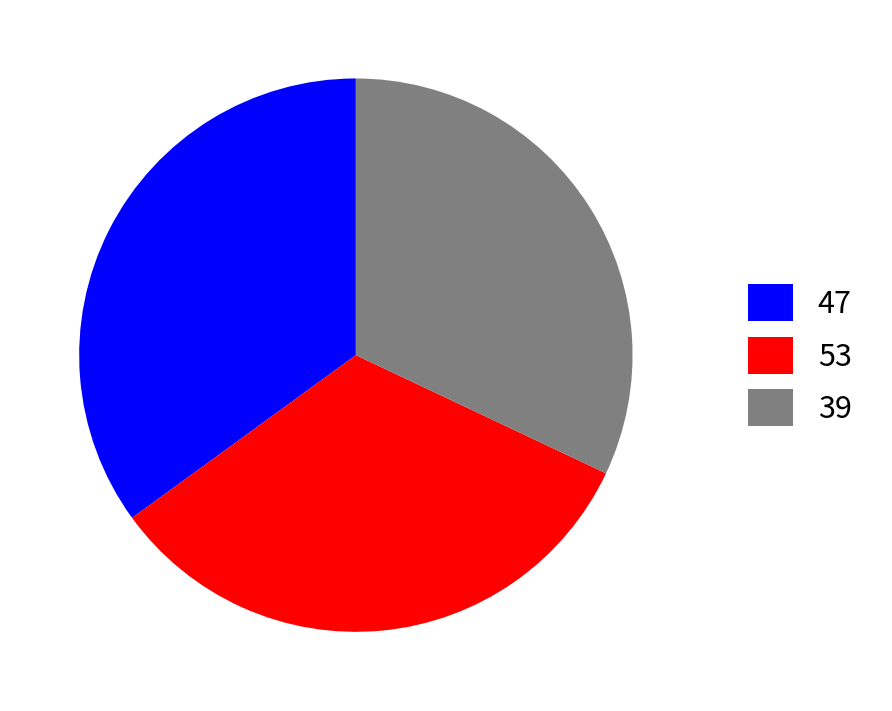

Which category has the smallest portion of the pie?

39